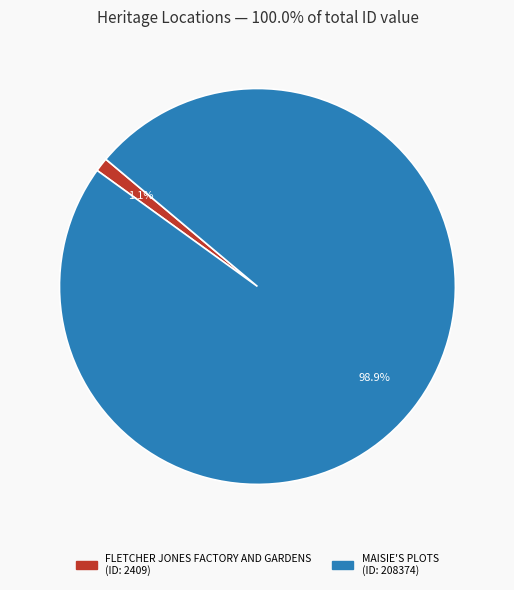

True or false: FLETCHER JONES FACTORY AND GARDENS accounts for 1% of the total.

True